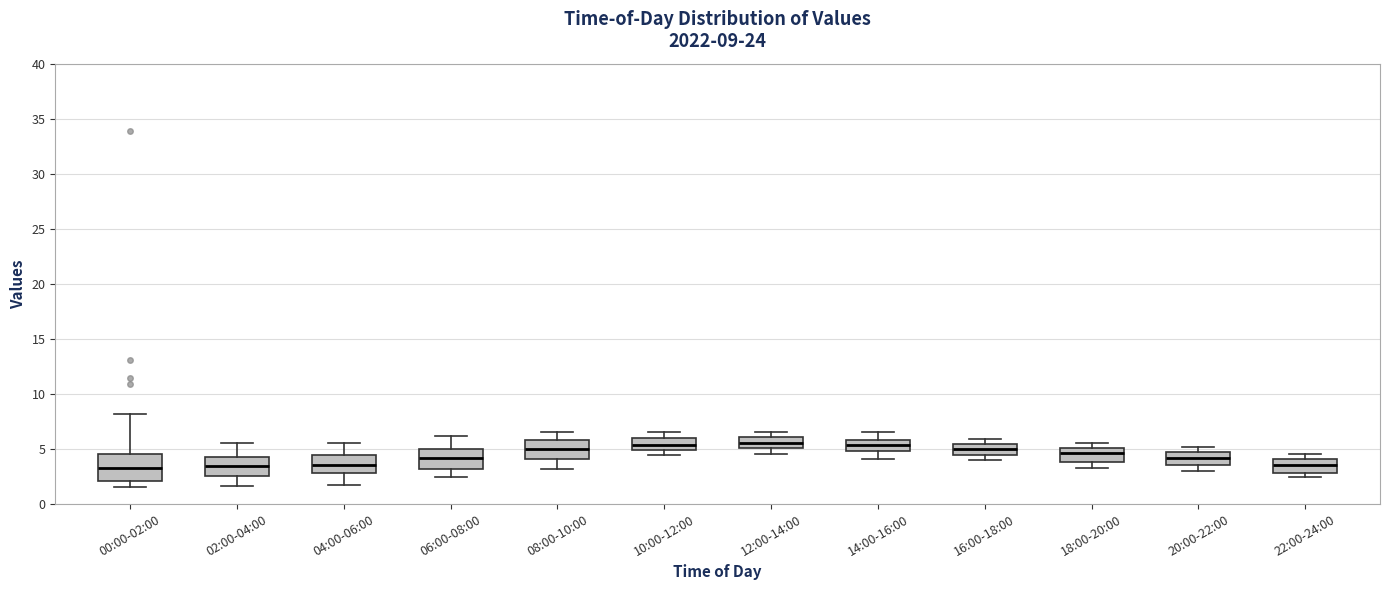

Comparing the boxes themselves (not the whiskers), which one is the tallest?

00:00-02:00